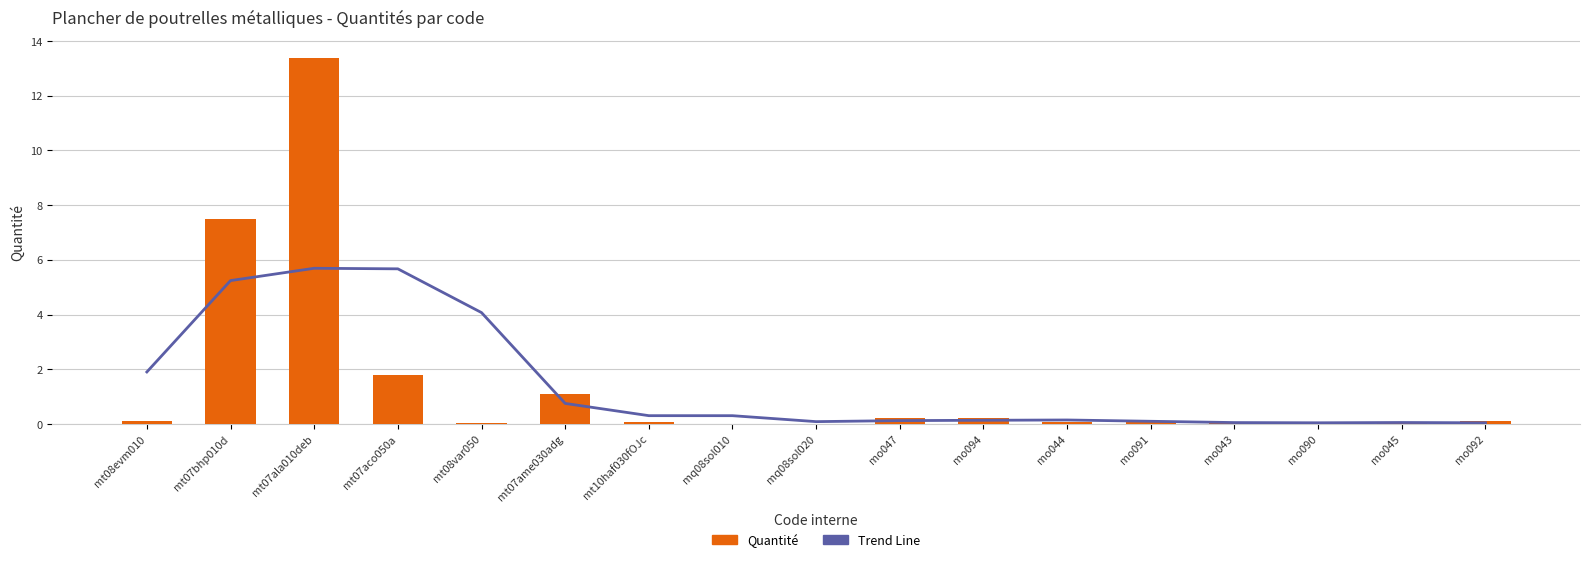

Reading left to right, transcribe all the data shown in this chart.

Trend Line: mt08evm010=1.9	mt07bhp010d=5.2	mt07ala010deb=5.7	mt07aco050a=5.7	mt08var050=4.1	mt07ame030adg=0.7	mt10haf030fOJc=0.3	mq08sol010=0.3	mq08sol020=0.1	mo047=0.1	mo094=0.1	mo044=0.1	mo091=0.1	mo043=0.0	mo090=0.0	mo045=0.1	mo092=0.0
Quantité: mt08evm010=0.1	mt07bhp010d=7.5	mt07ala010deb=13.4	mt07aco050a=1.8	mt08var050=0.0	mt07ame030adg=1.1	mt10haf030fOJc=0.1	mq08sol010=0.0	mq08sol020=0.0	mo047=0.2	mo094=0.2	mo044=0.1	mo091=0.1	mo043=0.0	mo090=0.0	mo045=0.0	mo092=0.1